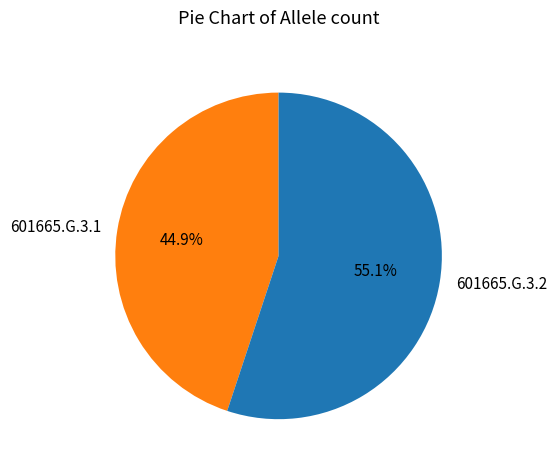

What is the smallest slice in the pie chart?

601665.G.3.1